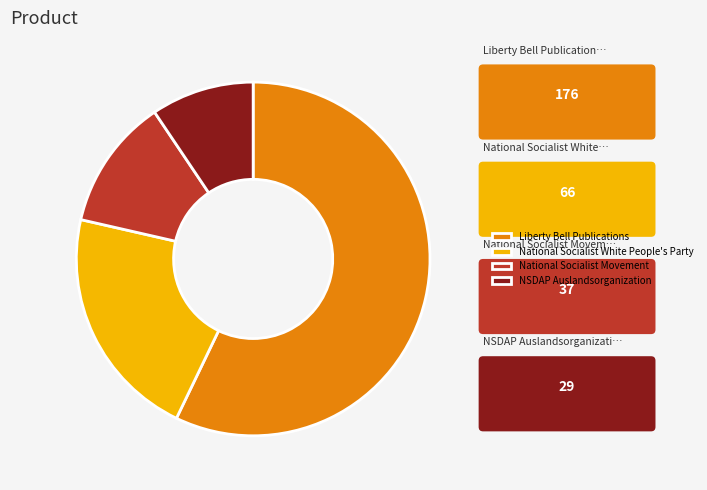

Which has a higher value, NSDAP Auslandsorganization or National Socialist White People's Party?

National Socialist White People's Party